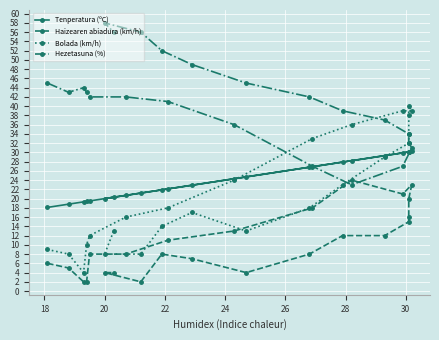

List the series in order of their peak value, lowest first.

Haizearen abiadura (km/h), Tenperatura (ºC), Bolada (km/h), Hezetasuna (%)